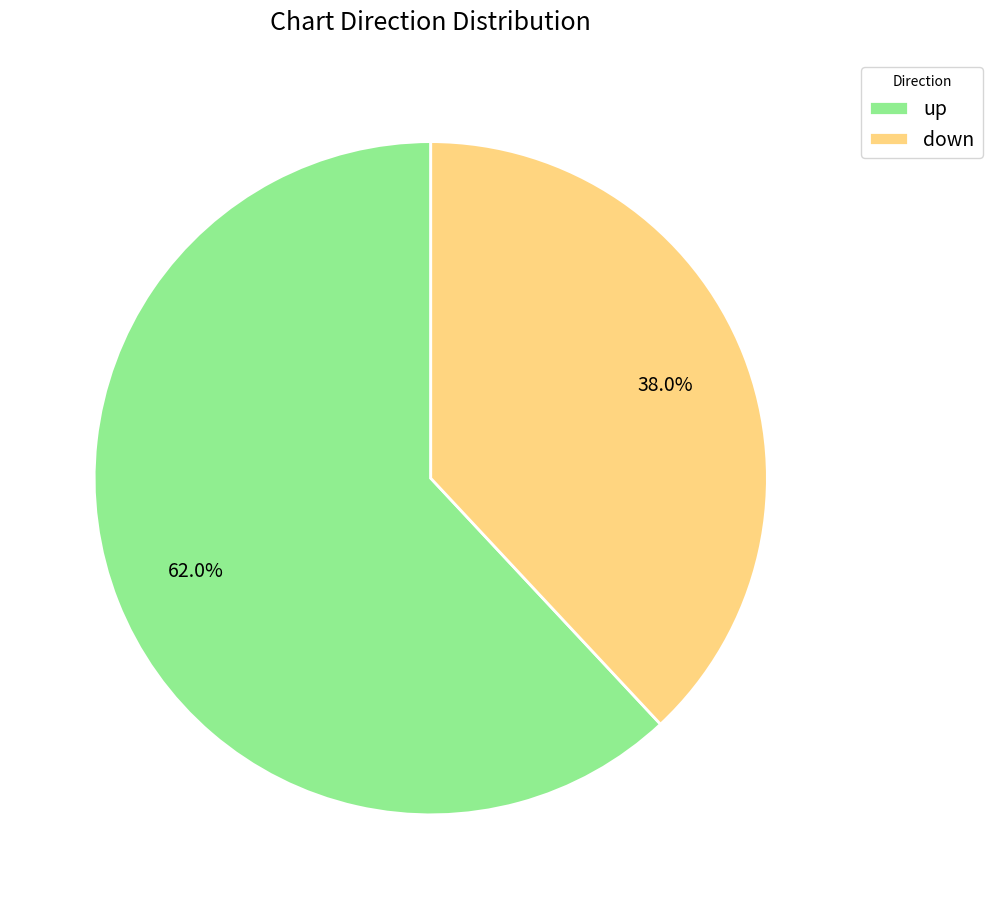

How many slices are in this pie chart?

2